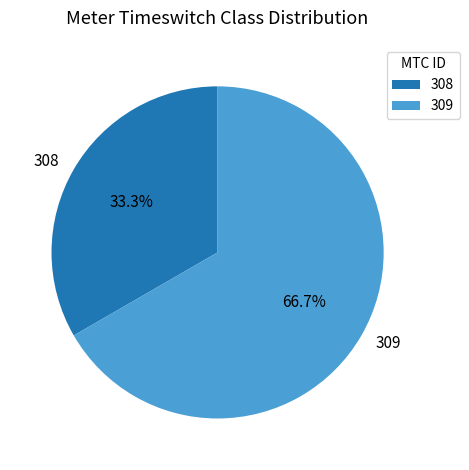

Combined, what portion of the pie is 308 and 309?

100.0%